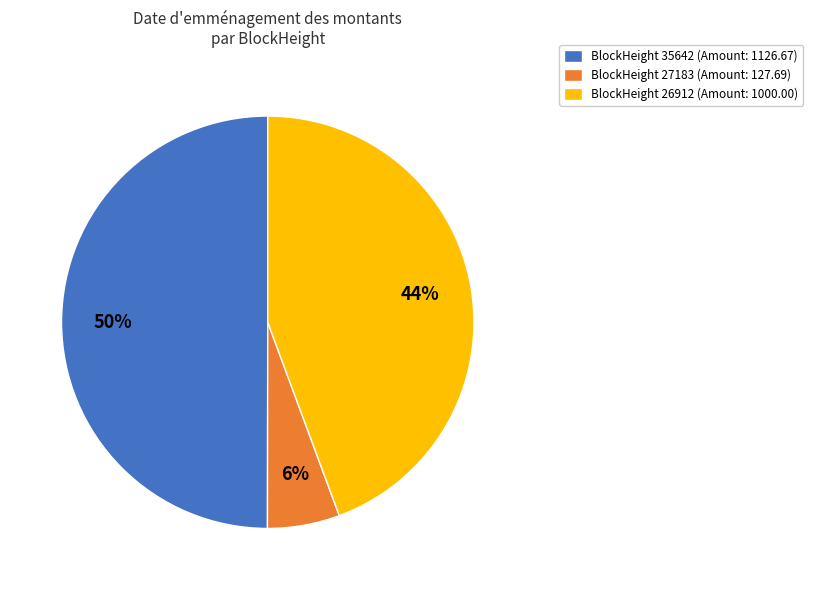

Combined, do BlockHeight 35642 (Amount: 1126.67) and BlockHeight 26912 (Amount: 1000.00) account for over 50%?

Yes